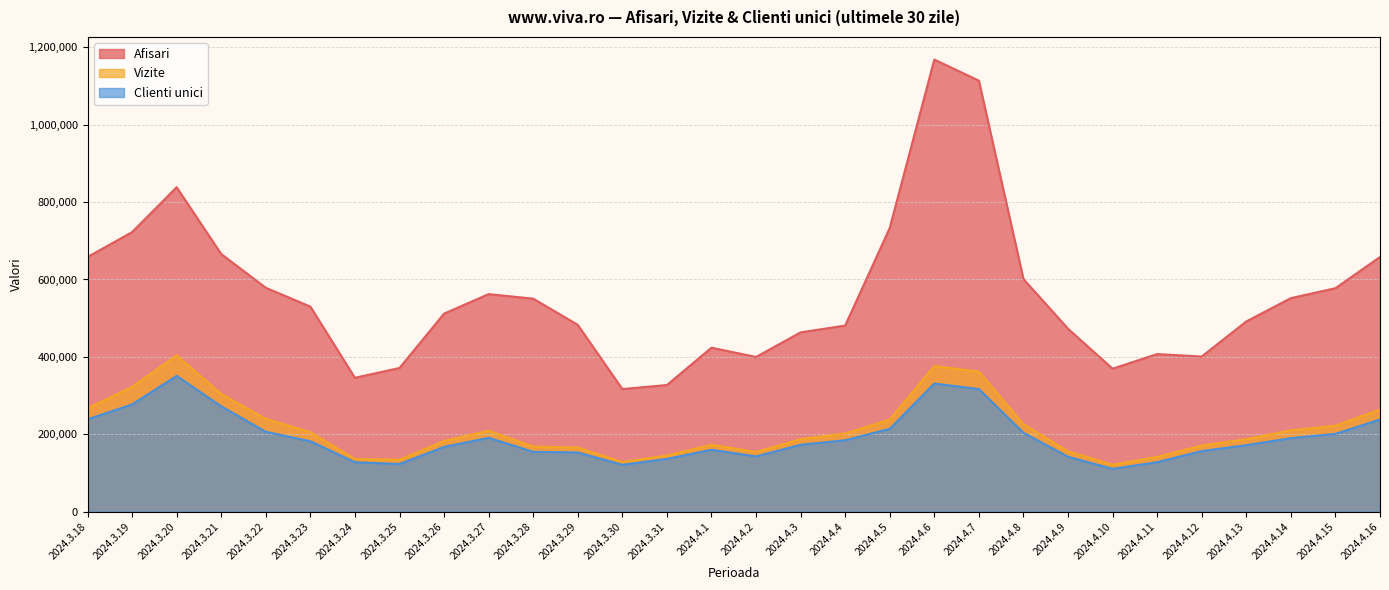

Rank the series by their maximum value, from highest to lowest.

Afisari, Vizite, Clienti unici